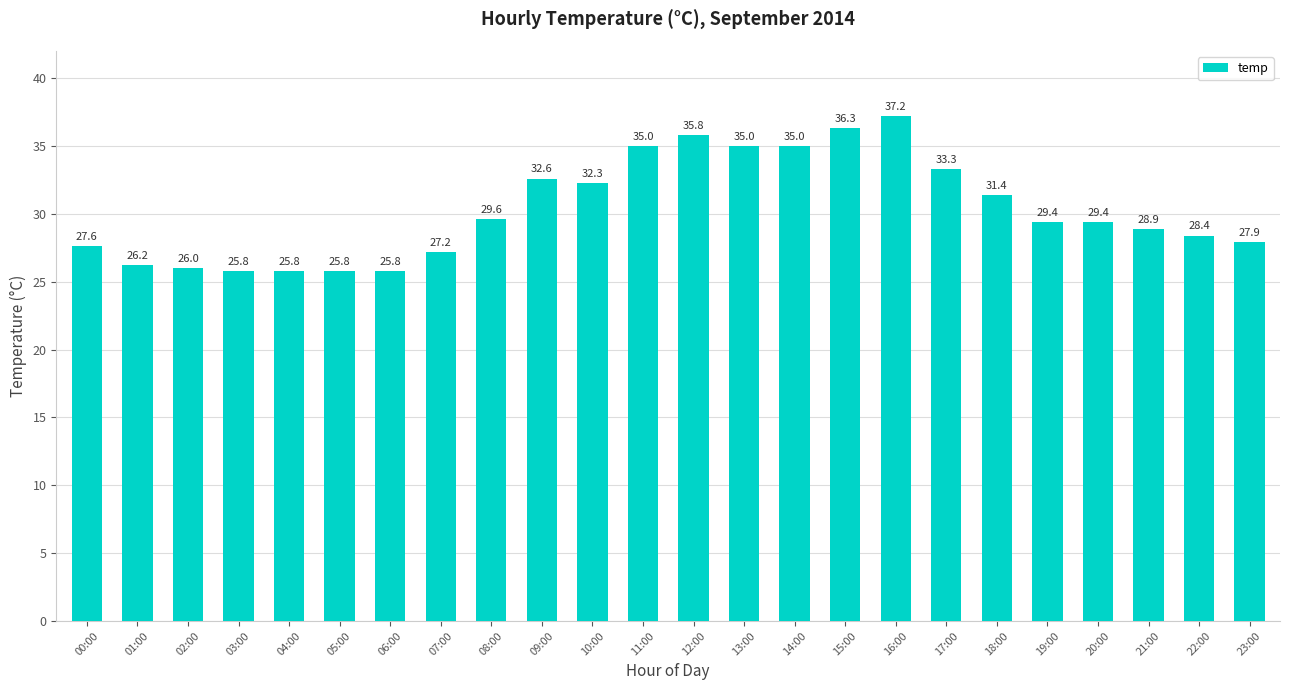

What is the ratio of the value at 00:00 to the value at 12:00?

0.8